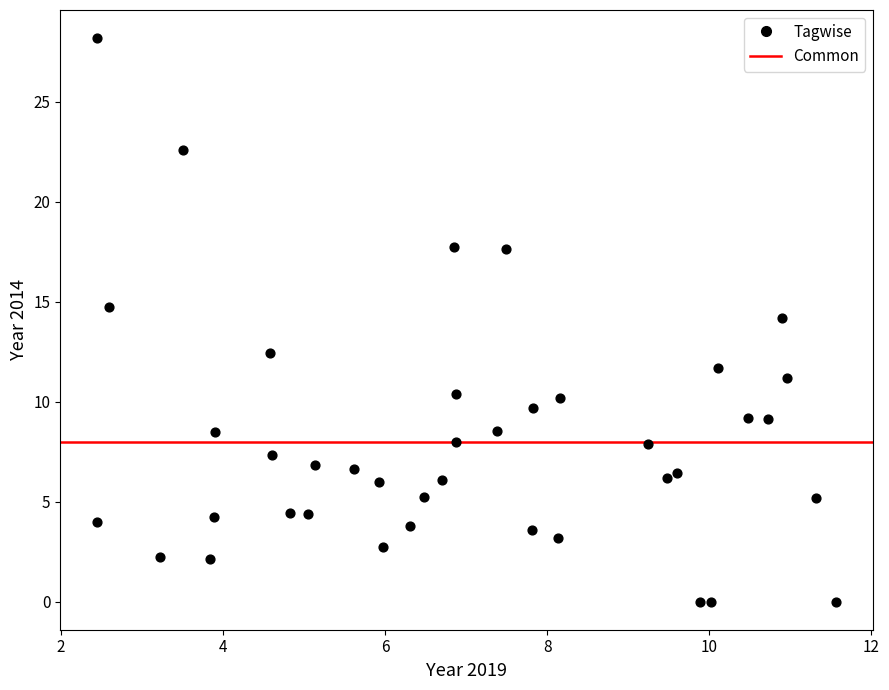

What is the range of X values (max minus min)?

9.1